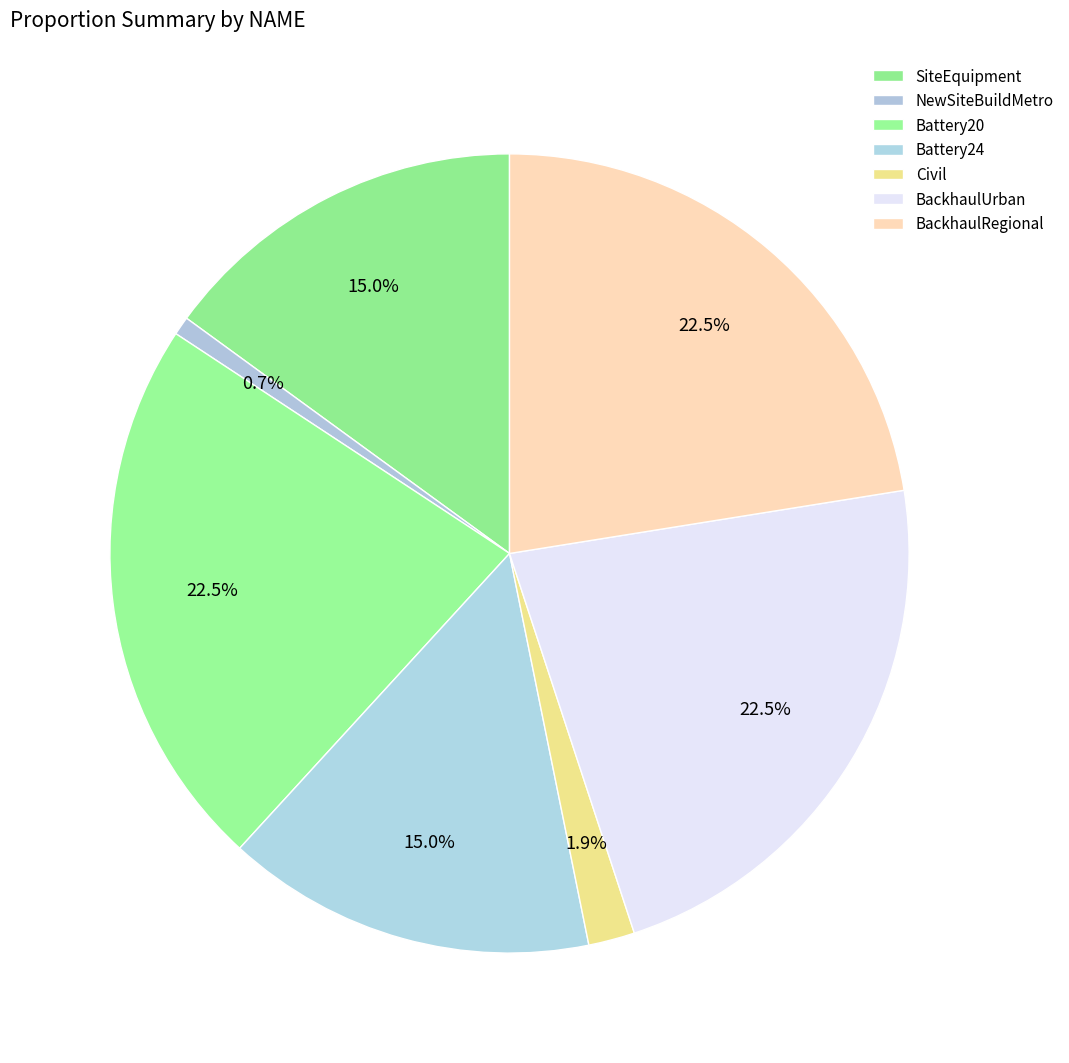

Count the number of slices in the pie.

7